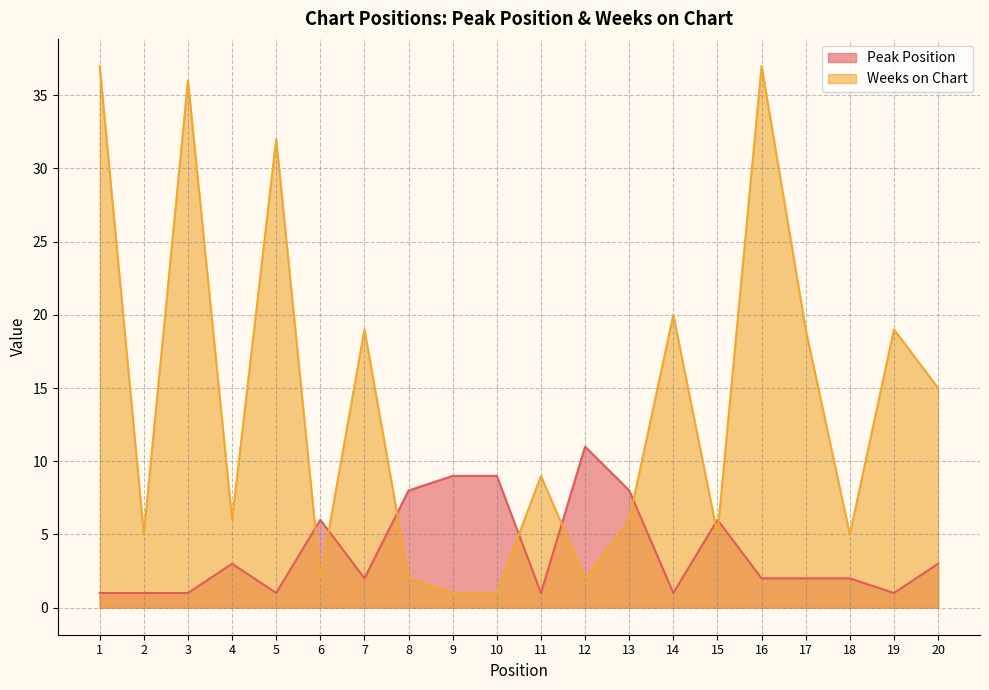

Is it true that Peak Position equals 11 at 12?

True